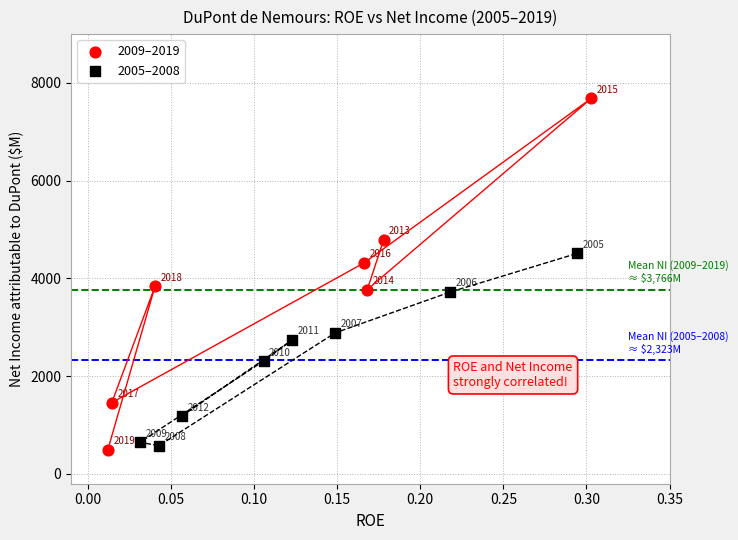

Which series contains the lowest Y value?

2009–2019